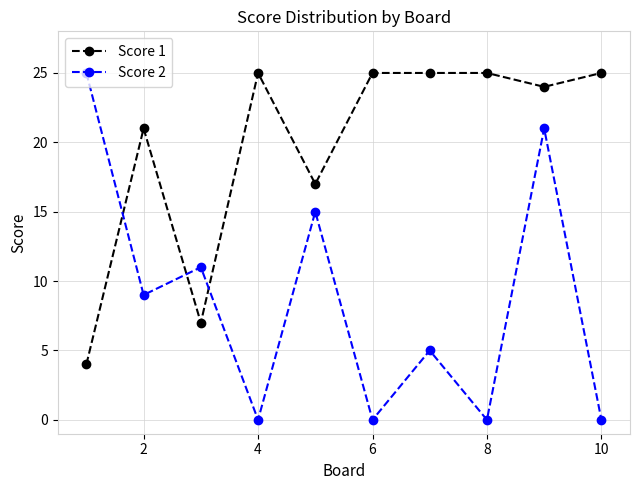

What is the highest value of the Score 1 series?

25